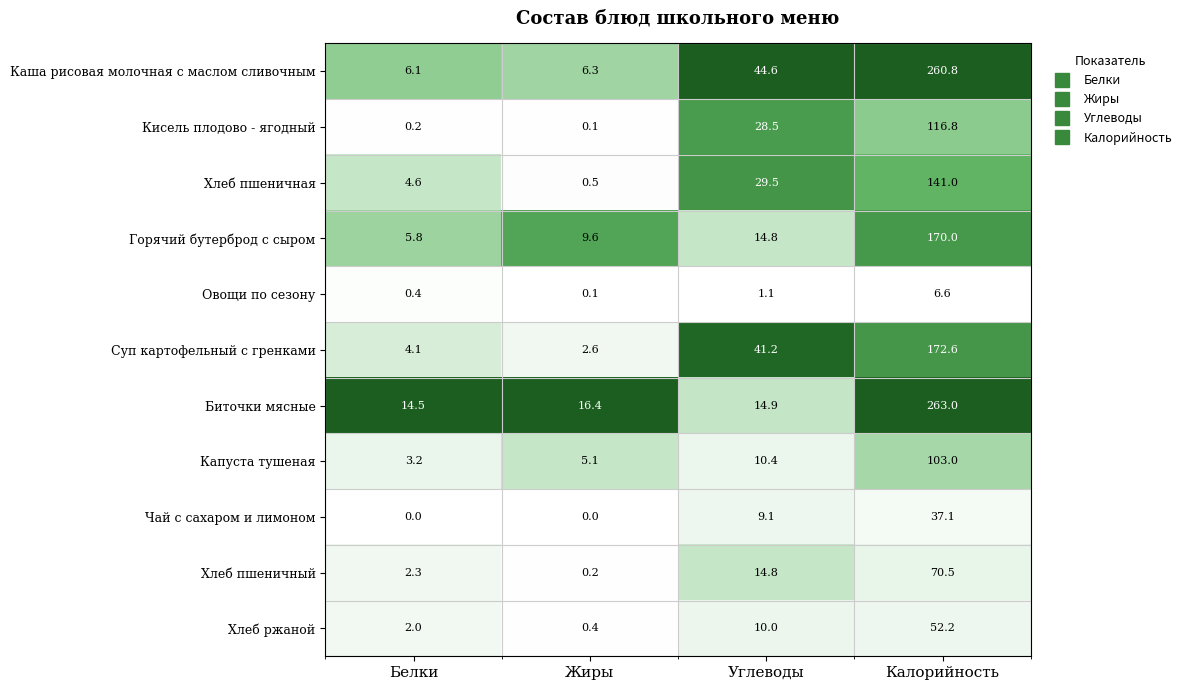

At which label does Кисель плодово - ягодный reach its minimum?

Жиры